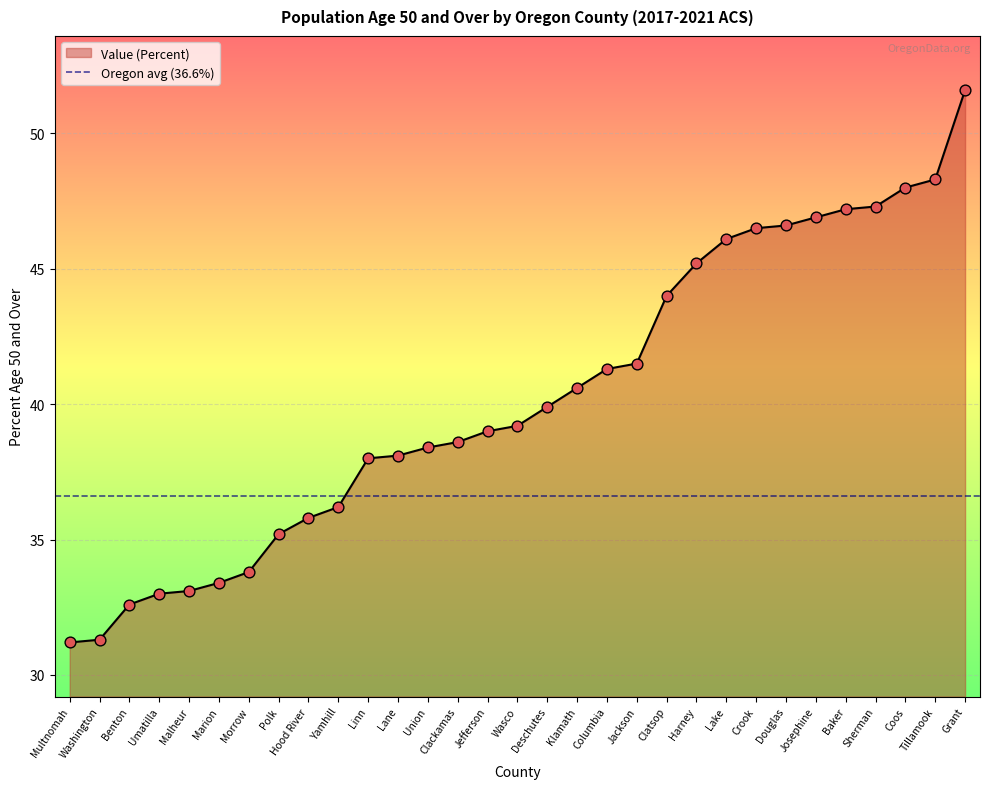

Between Baker and Jefferson, which is larger?

Baker